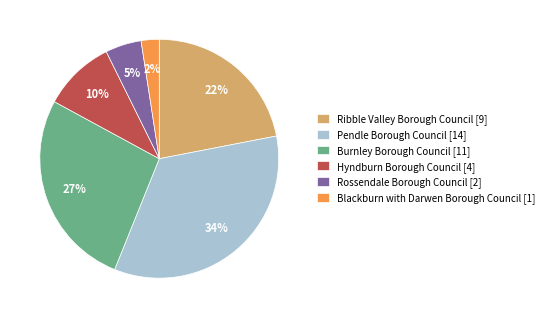

What is the largest slice in the pie chart?

Pendle Borough Council